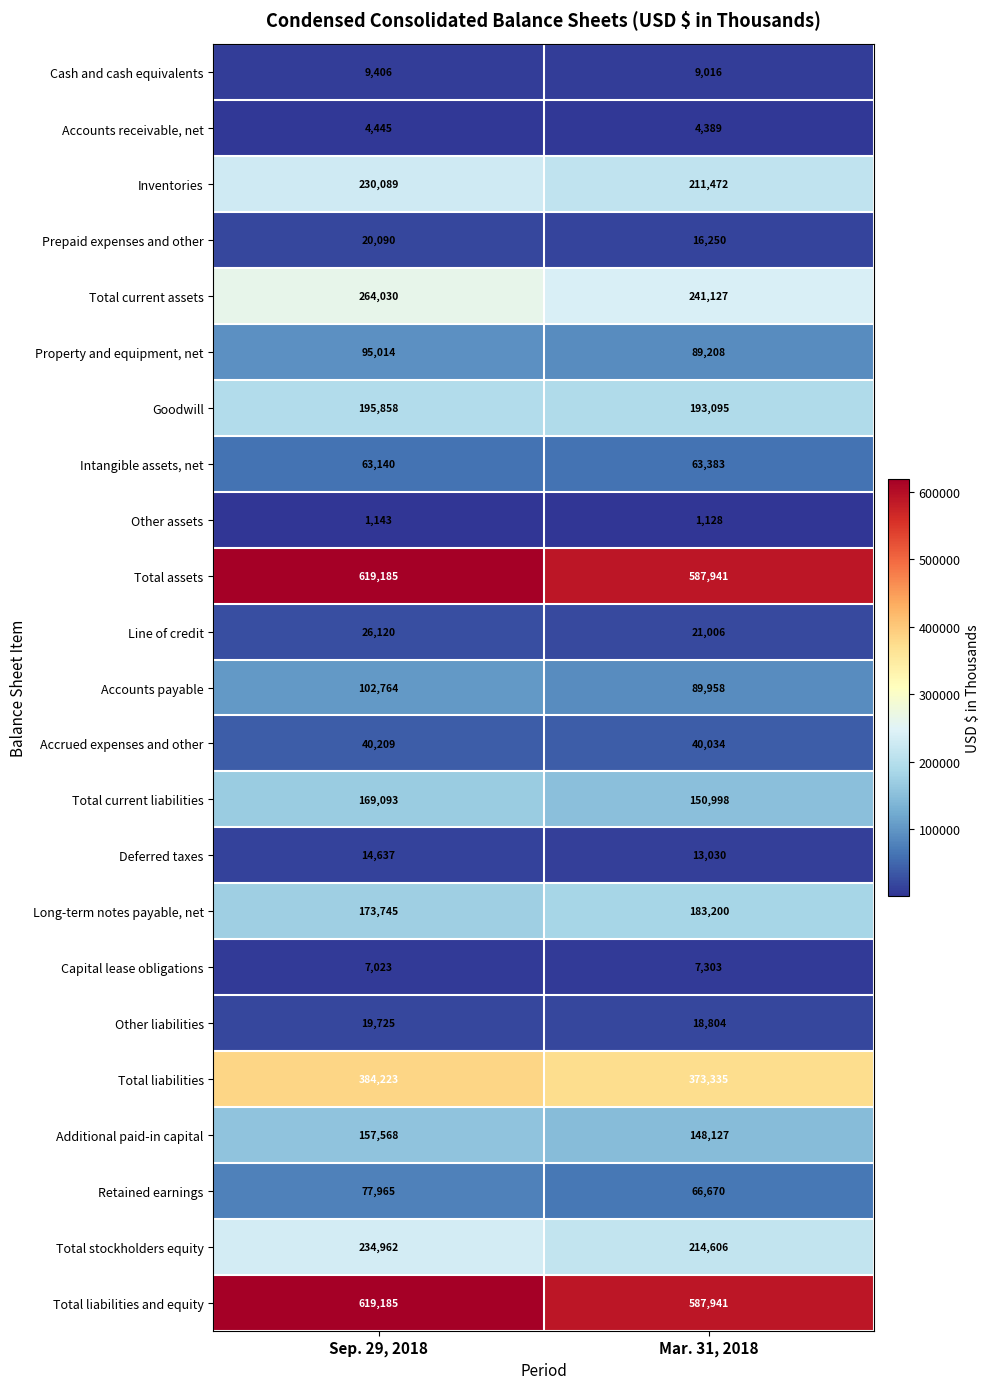

Where is Additional paid-in capital nearest to the value 152847?

Mar. 31, 2018